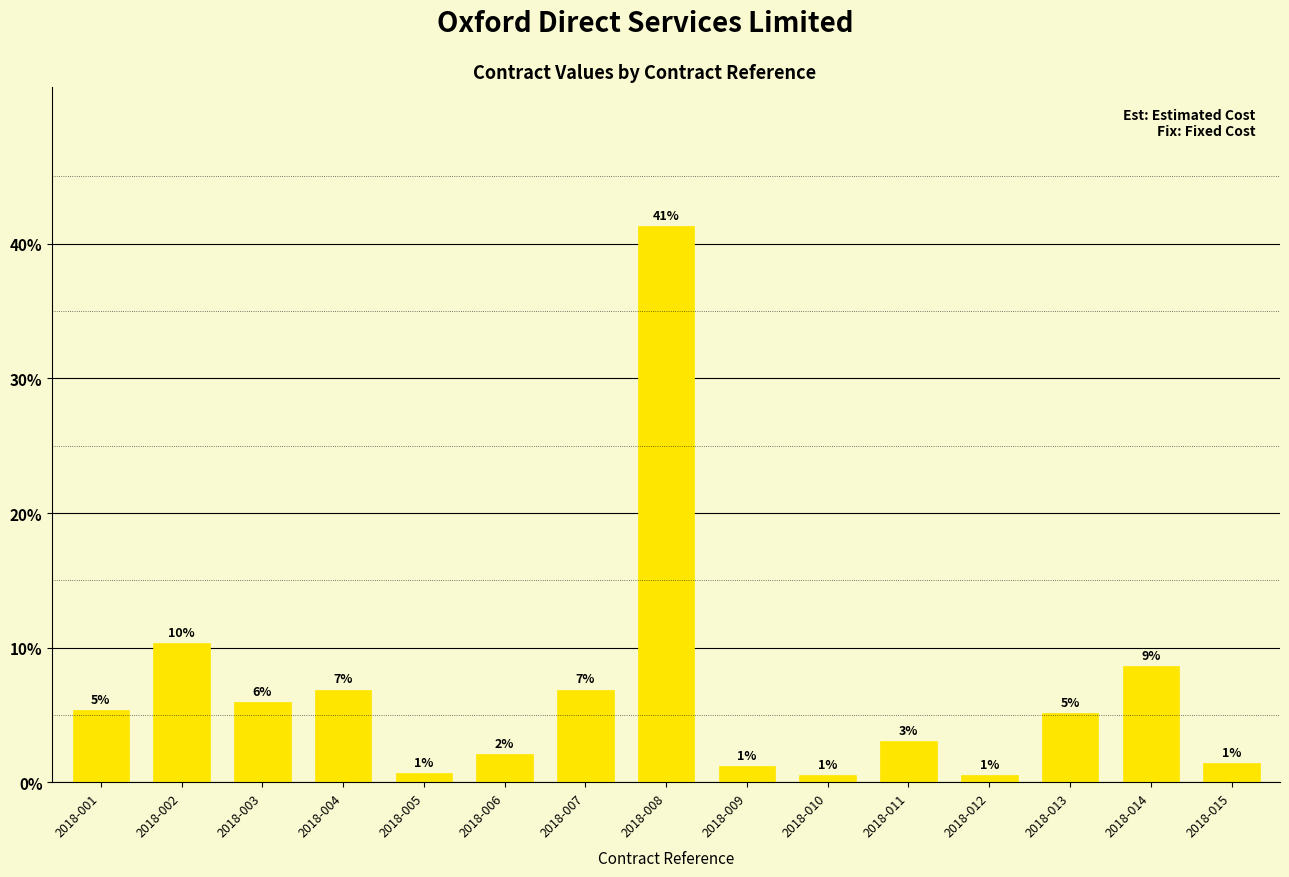

What is the change in value from 2018-010 to 2018-013?

+4.6